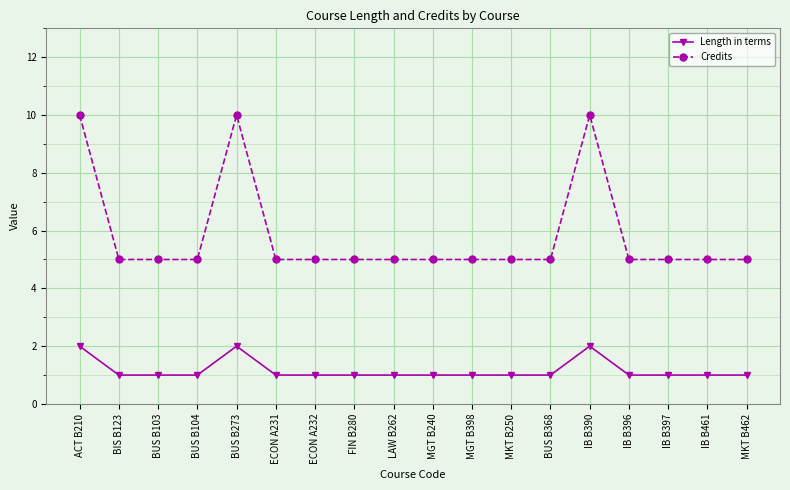

What is the label of the 14th point from the left?

IB B390